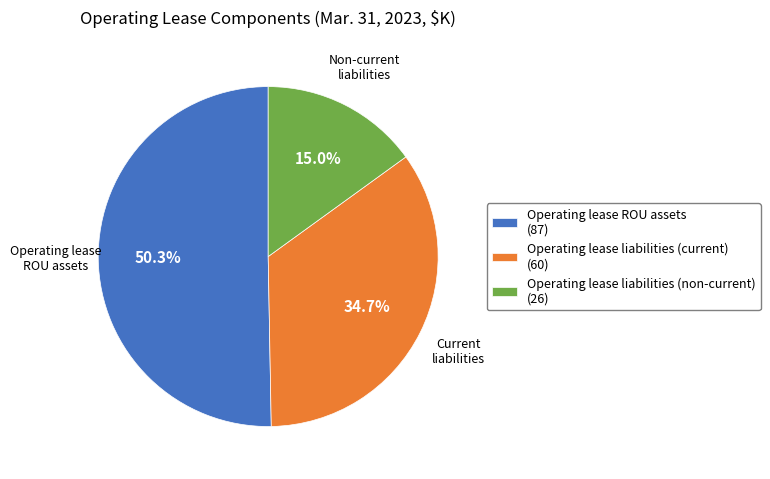

Does any single category account for the majority?

Yes